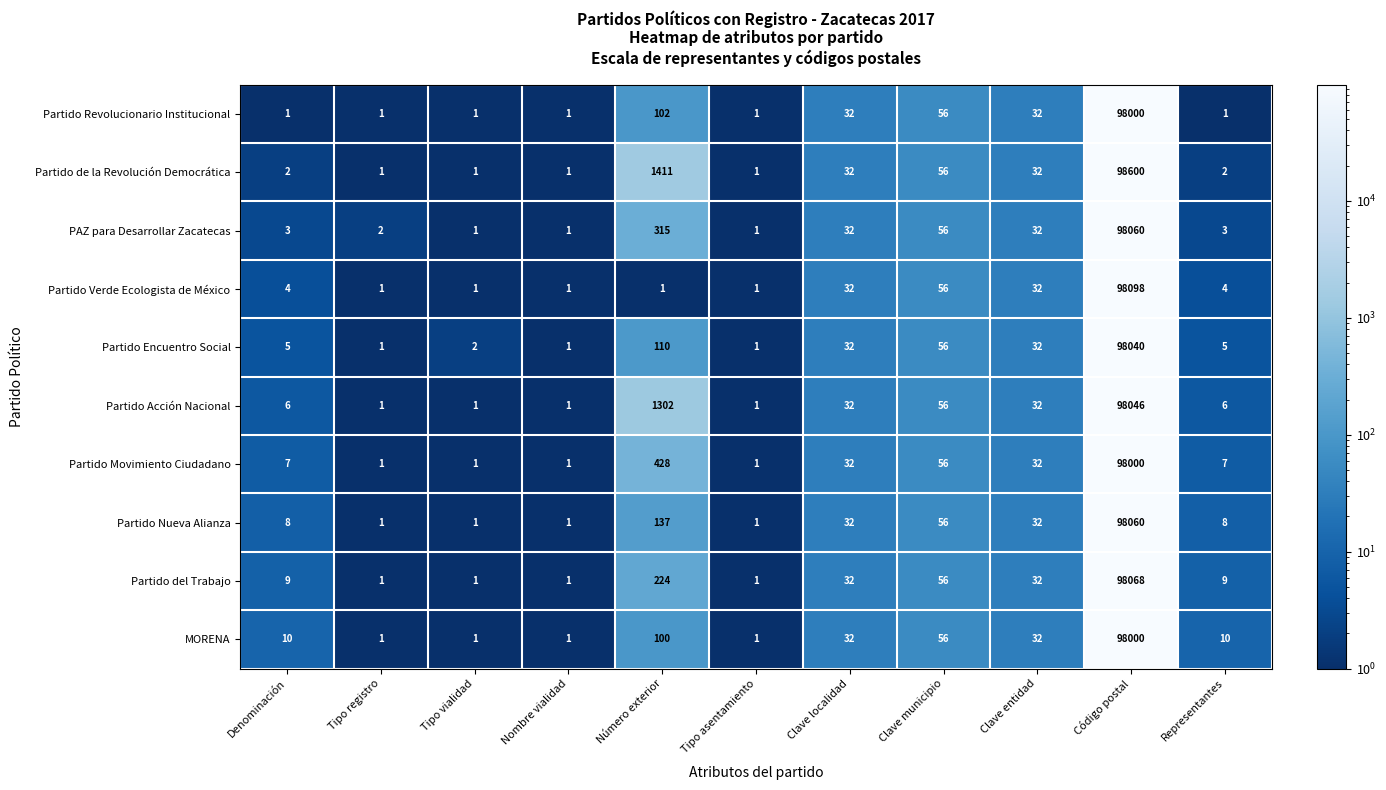

Count the number of categories in the chart.

11